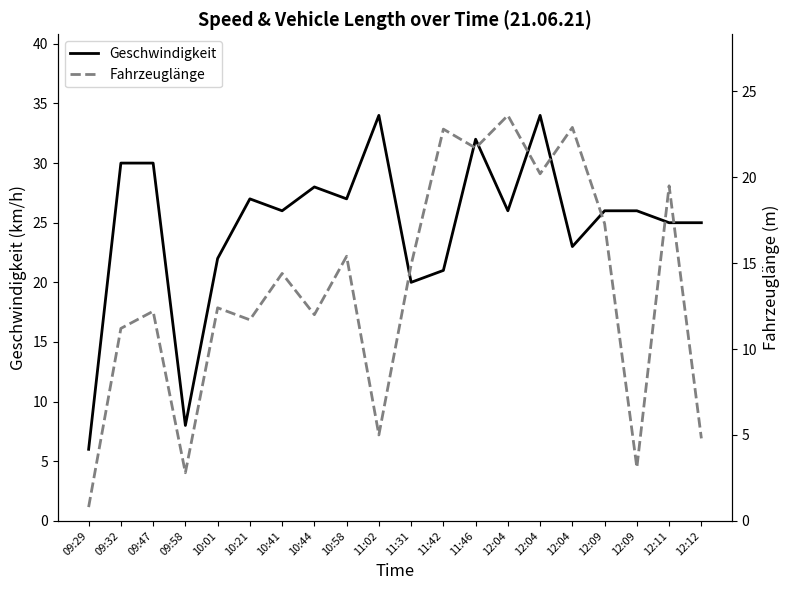

Where is the first local maximum for Geschwindigkeit?

10:21